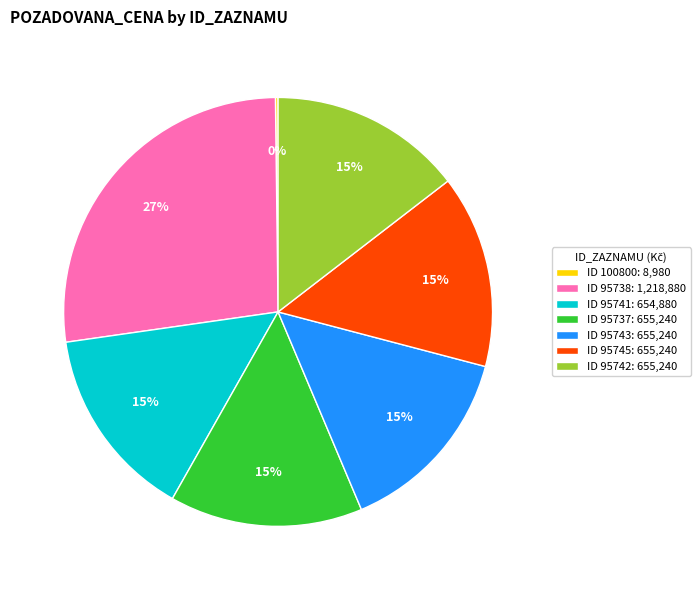

What is the ratio of the value at ID 95737: 655,240 to the value at ID 95742: 655,240?

1.0